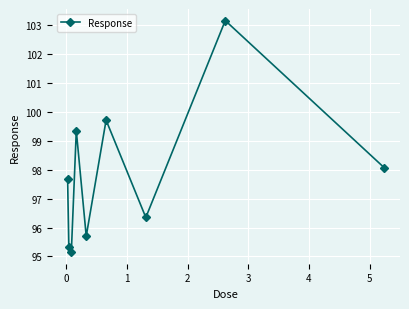

How many data points does each series have?

9